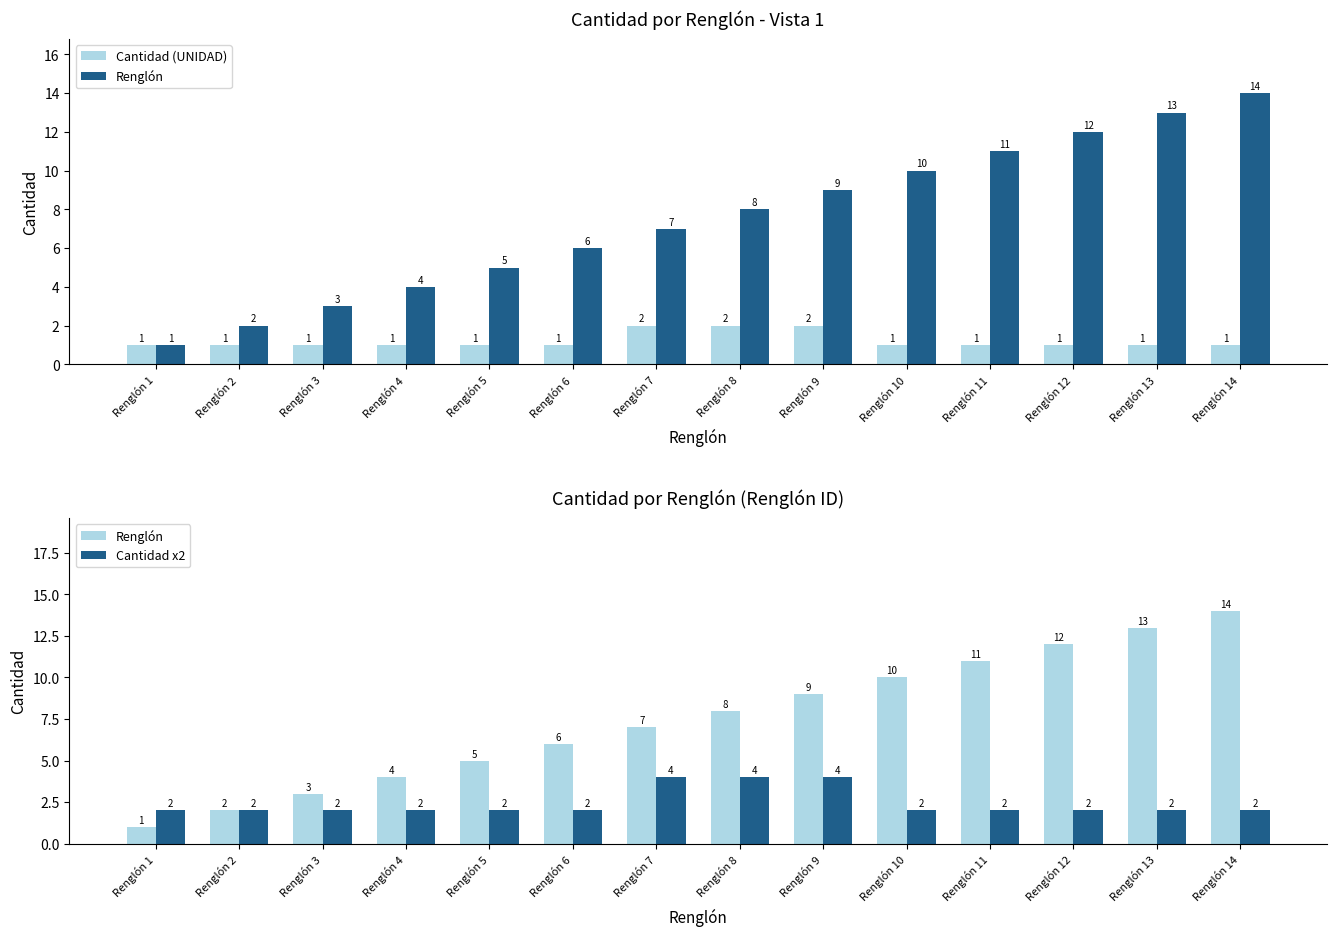

What is the average value of the Renglón series?

8